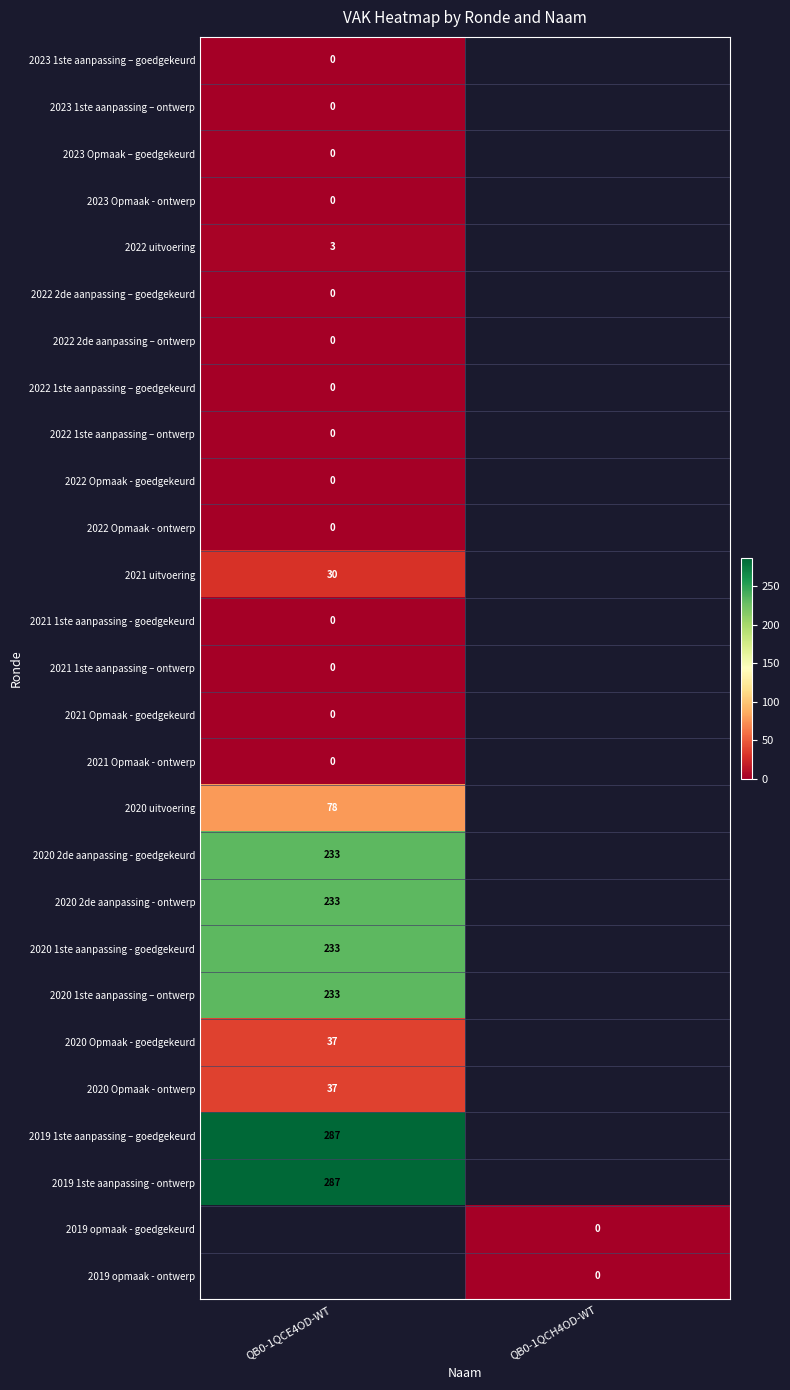

Is it true that 2020 2de aanpassing - ontwerp equals 355 at QB0-1QCE4OD-WT?

False